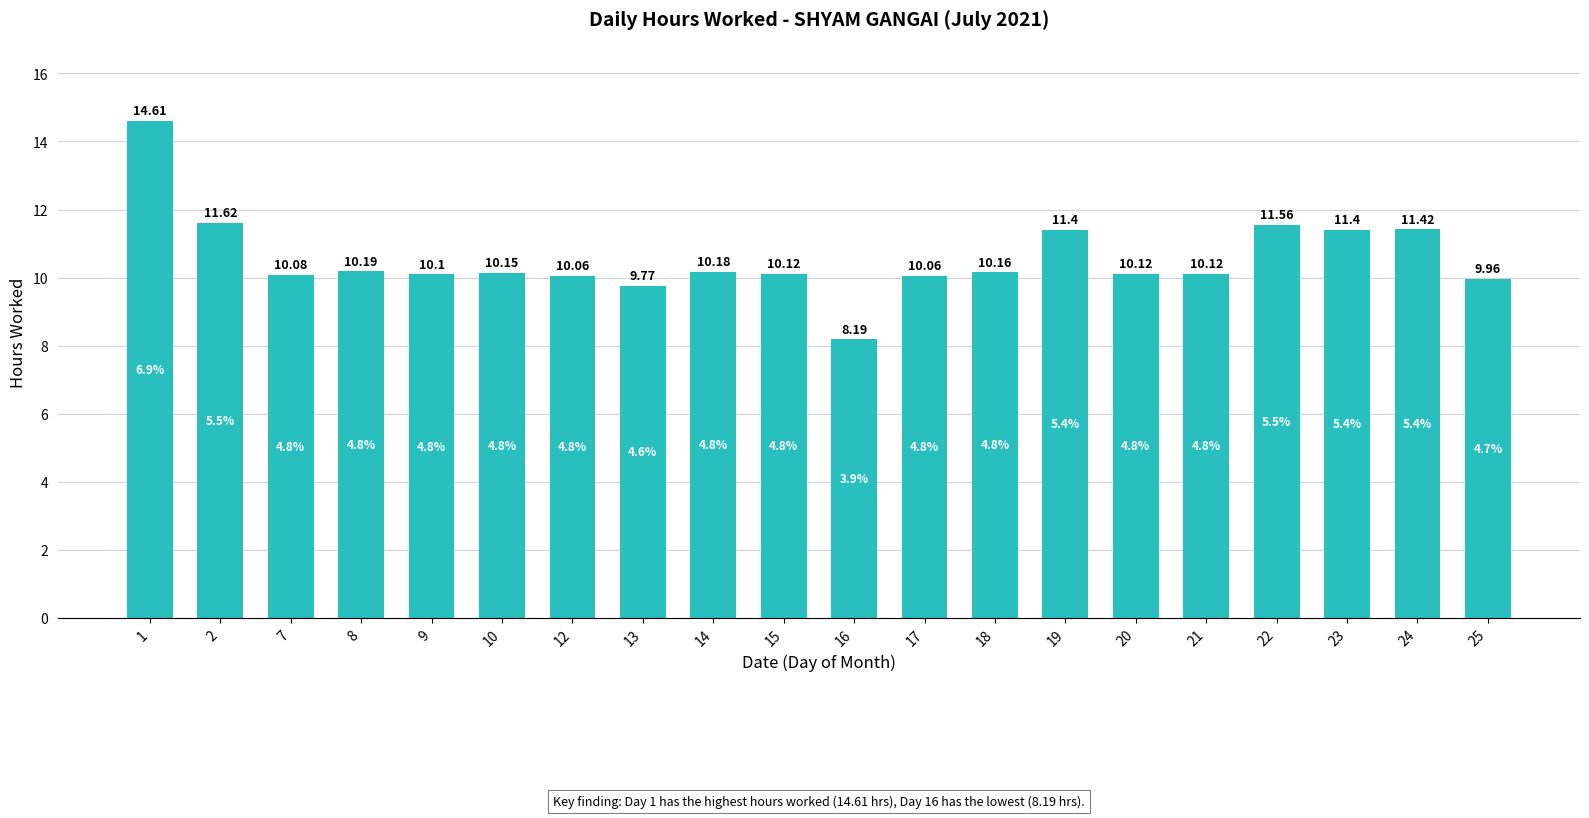

What is the difference between the second highest and minimum values?

3.4